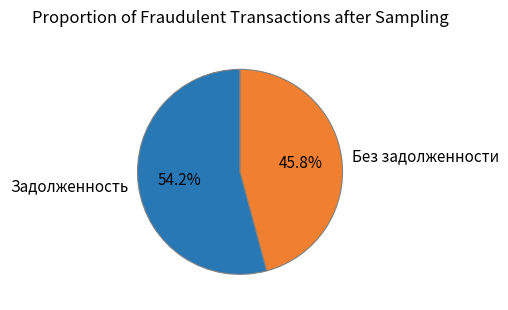

Which slice represents more than half of the pie?

Задолженность